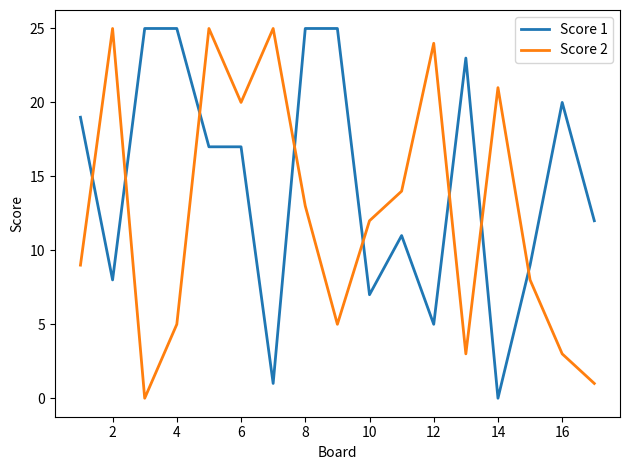

List the series in order of their overall mean, lowest first.

Score 2, Score 1